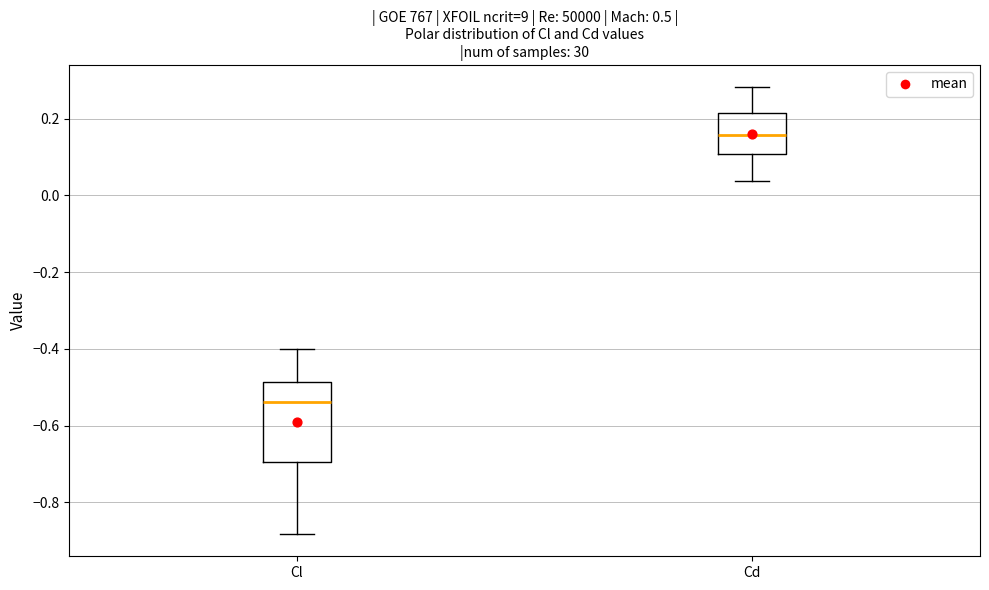

Where is the lower edge of the box for Cd on the y-axis? The values are not printed on the chart, so give them approximately, as read against the axis.

0.10